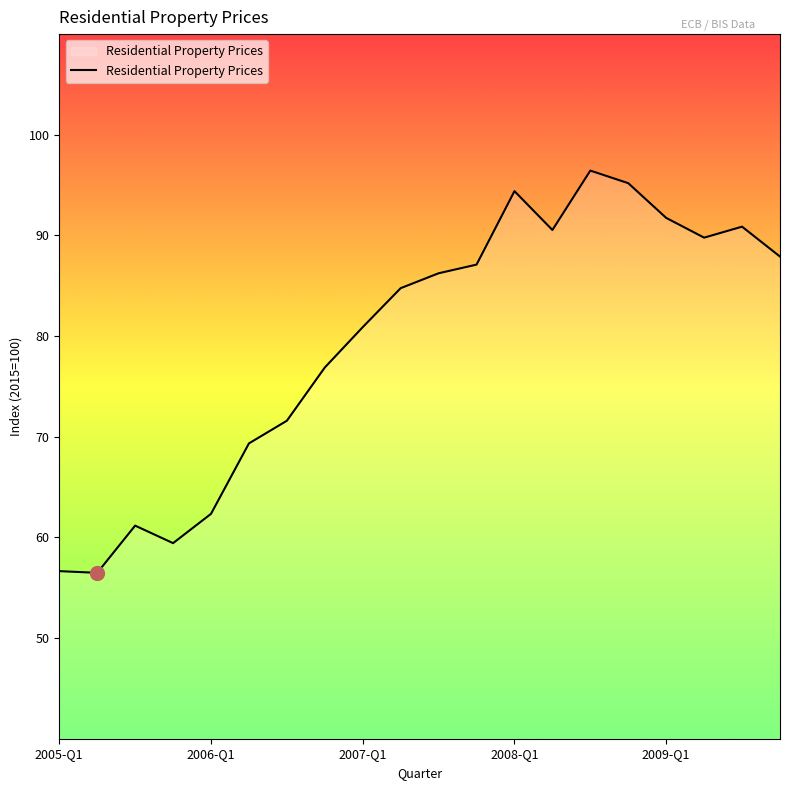

What is the maximum value shown in the chart?

96.4